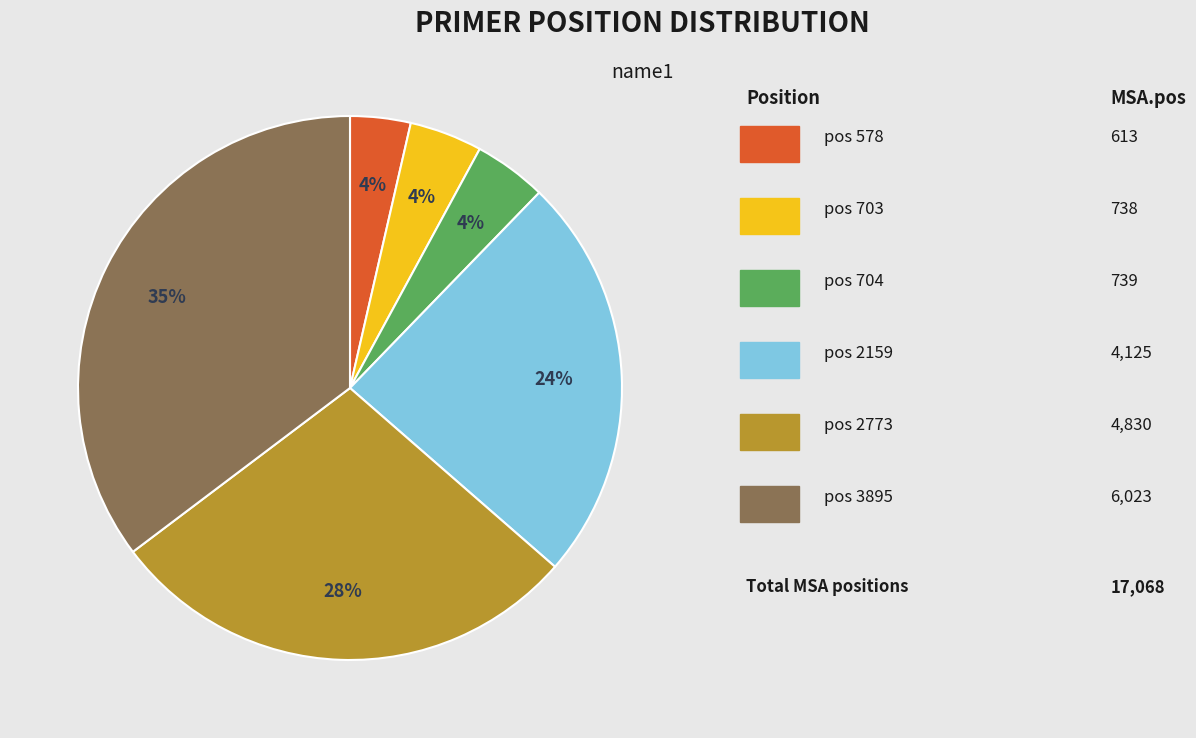

To the nearest percent, what is the average slice percentage?

17%